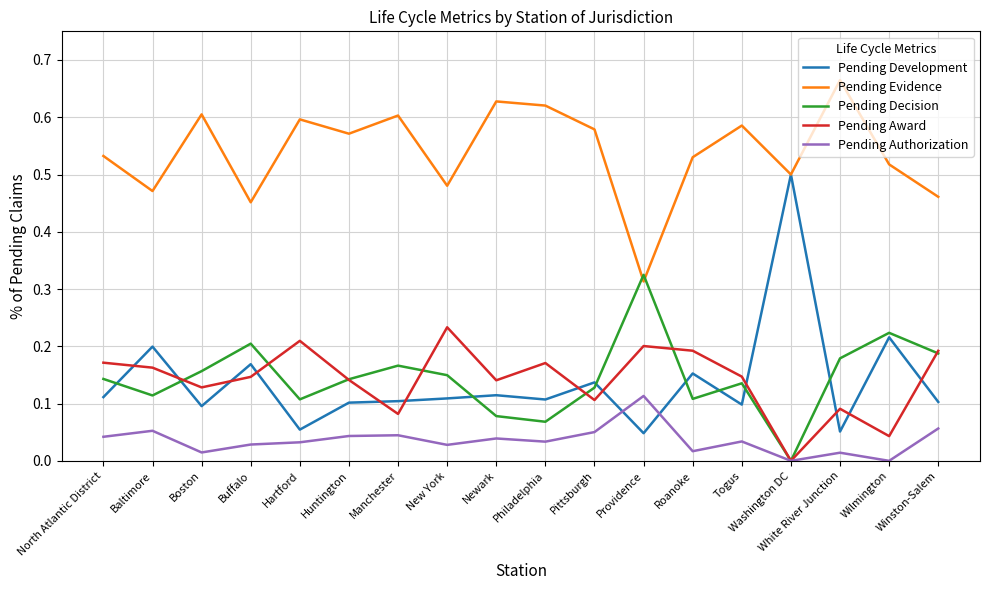

What position from the left is Togus?

14